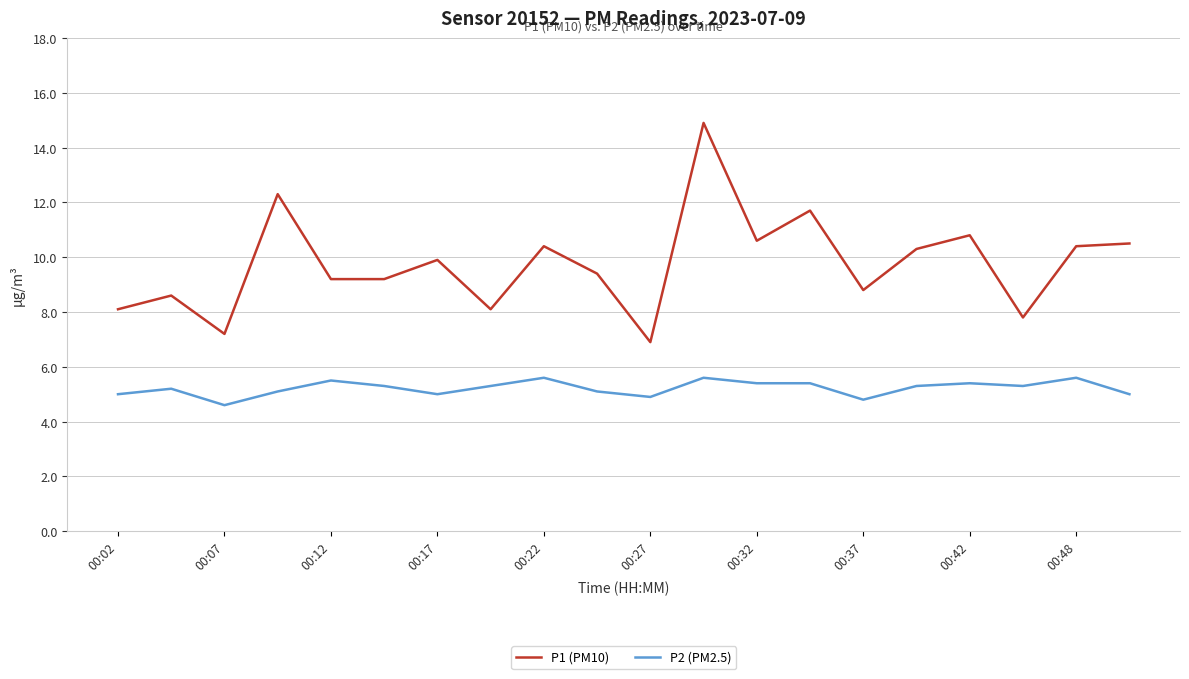

List the series in order of their overall mean, lowest first.

P2 (PM2.5), P1 (PM10)